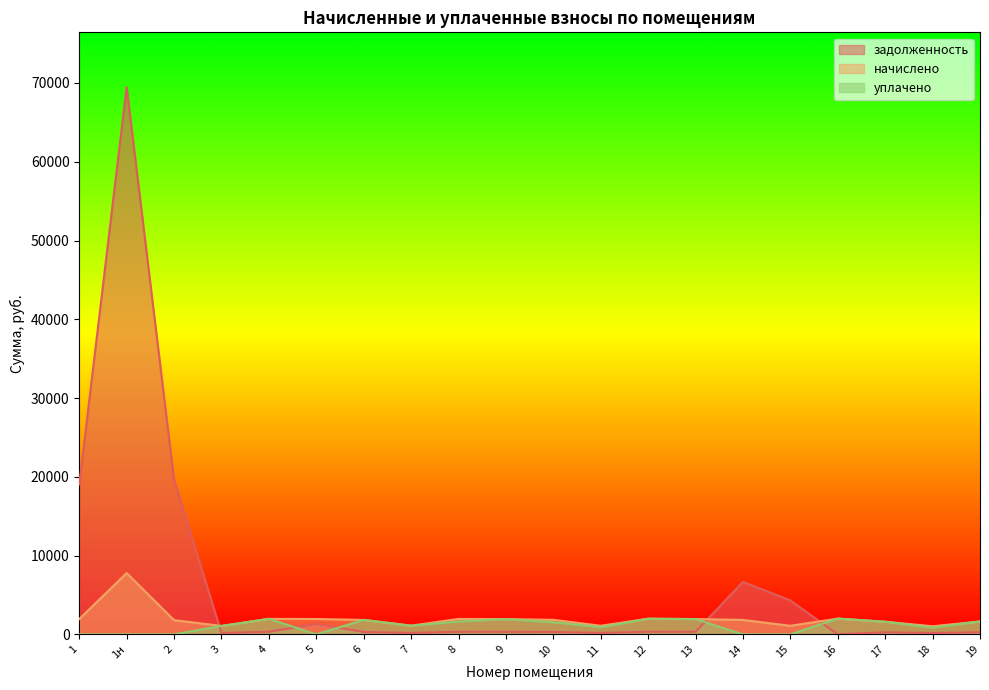

How many interior local valleys does the начислено series have?

5